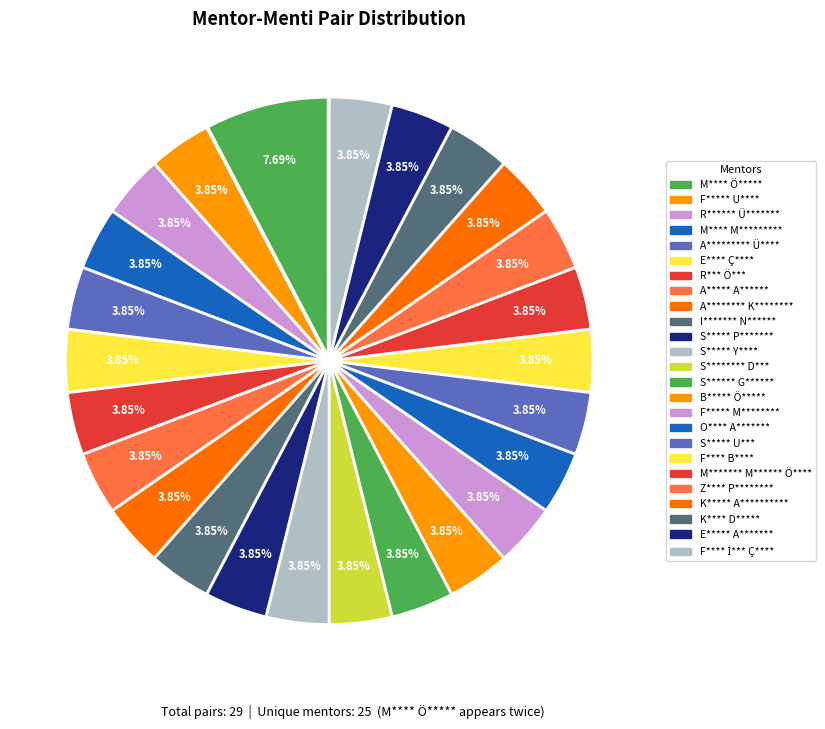

How much of the chart is everything except E**** Ç****?

96.2%